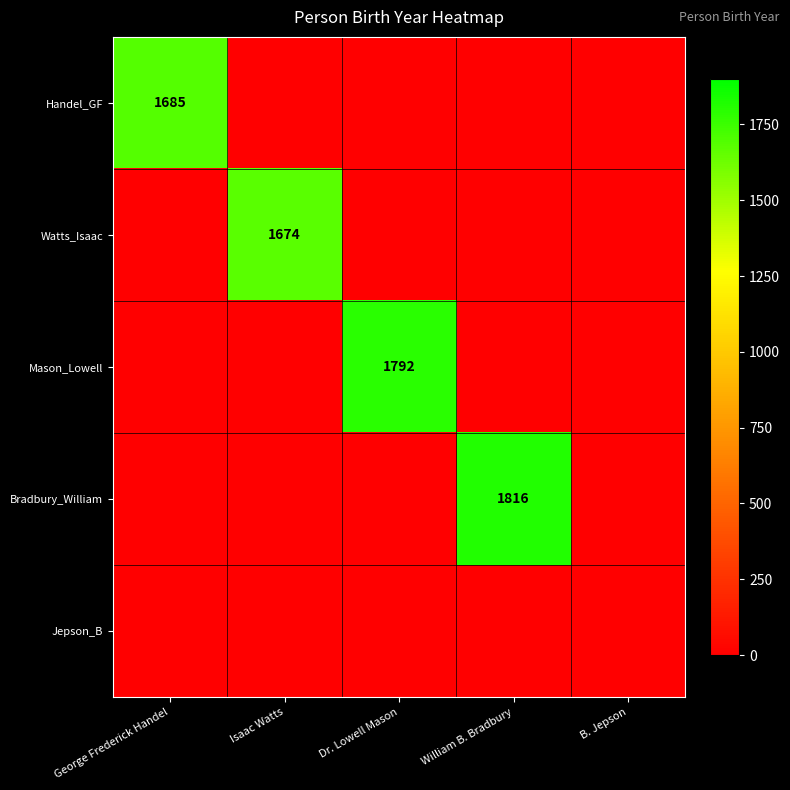

True or false: Mason_Lowell has a value of 1792 at Dr. Lowell Mason.

True